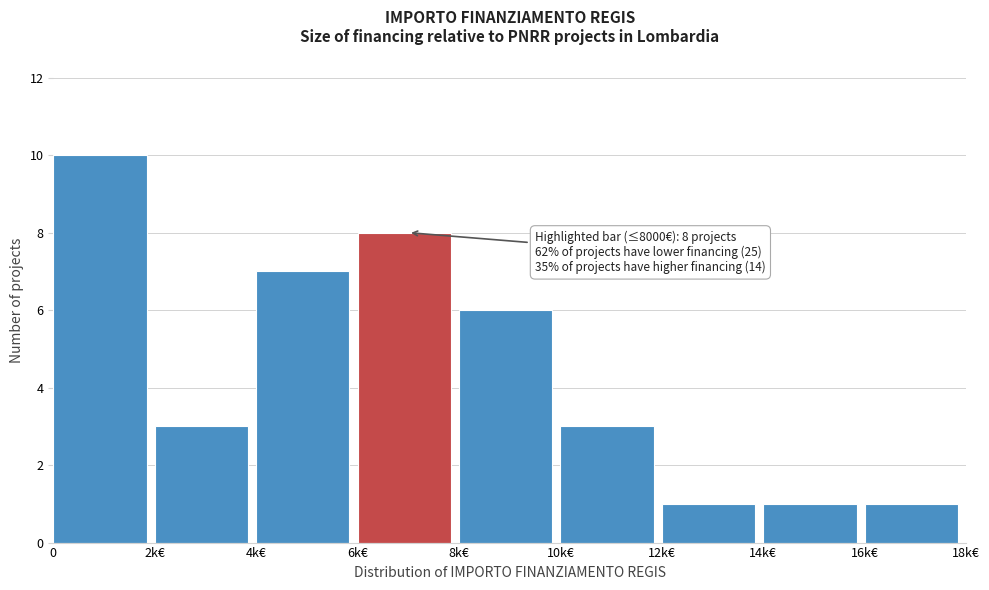

Reading left to right, transcribe all the data shown in this chart.

10	3	7	8	6	3	1	1	1